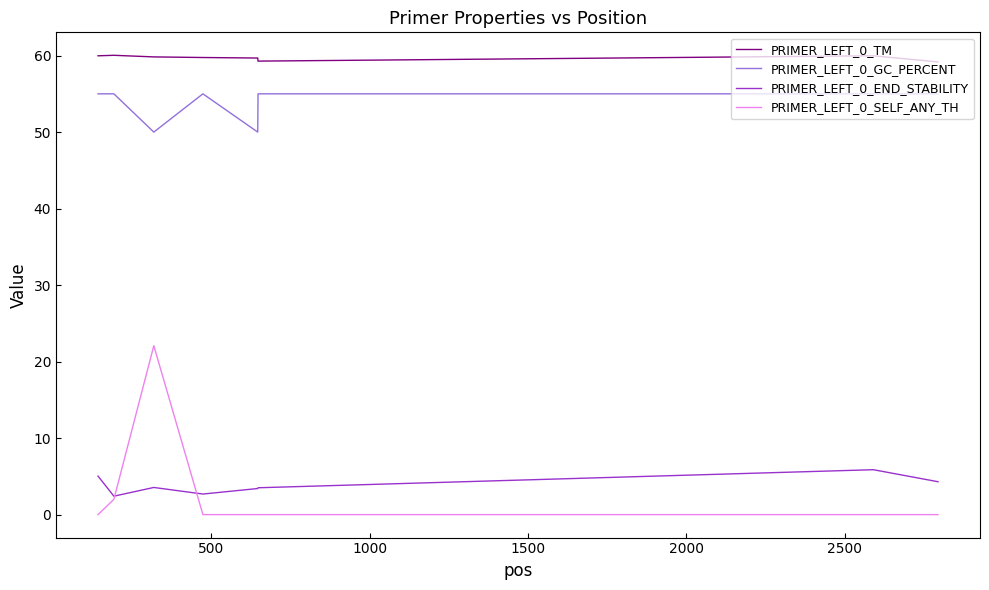

What are all the series names shown in the legend?

PRIMER_LEFT_0_TM, PRIMER_LEFT_0_GC_PERCENT, PRIMER_LEFT_0_END_STABILITY, PRIMER_LEFT_0_SELF_ANY_TH